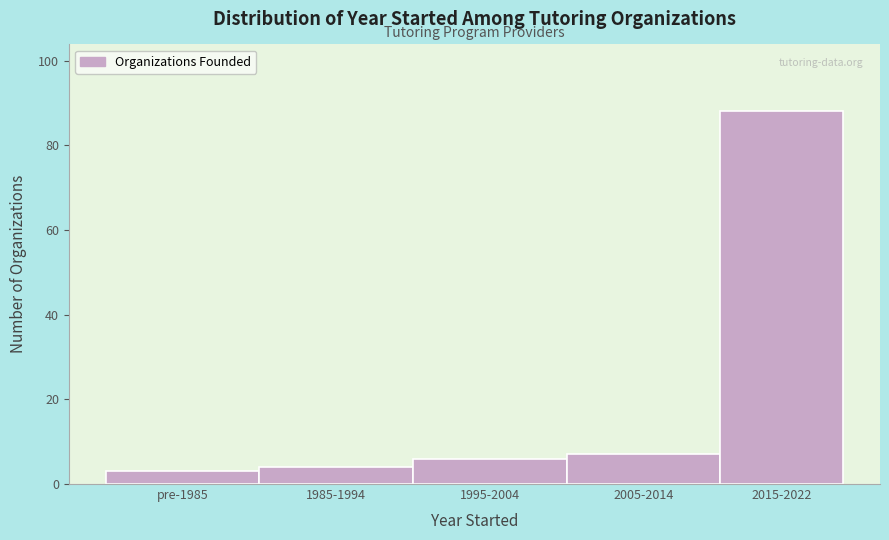

Reading left to right, what are all the values shown in this chart?

pre-1985=3	1985-1994=4	1995-2004=6	2005-2014=7	2015-2022=88